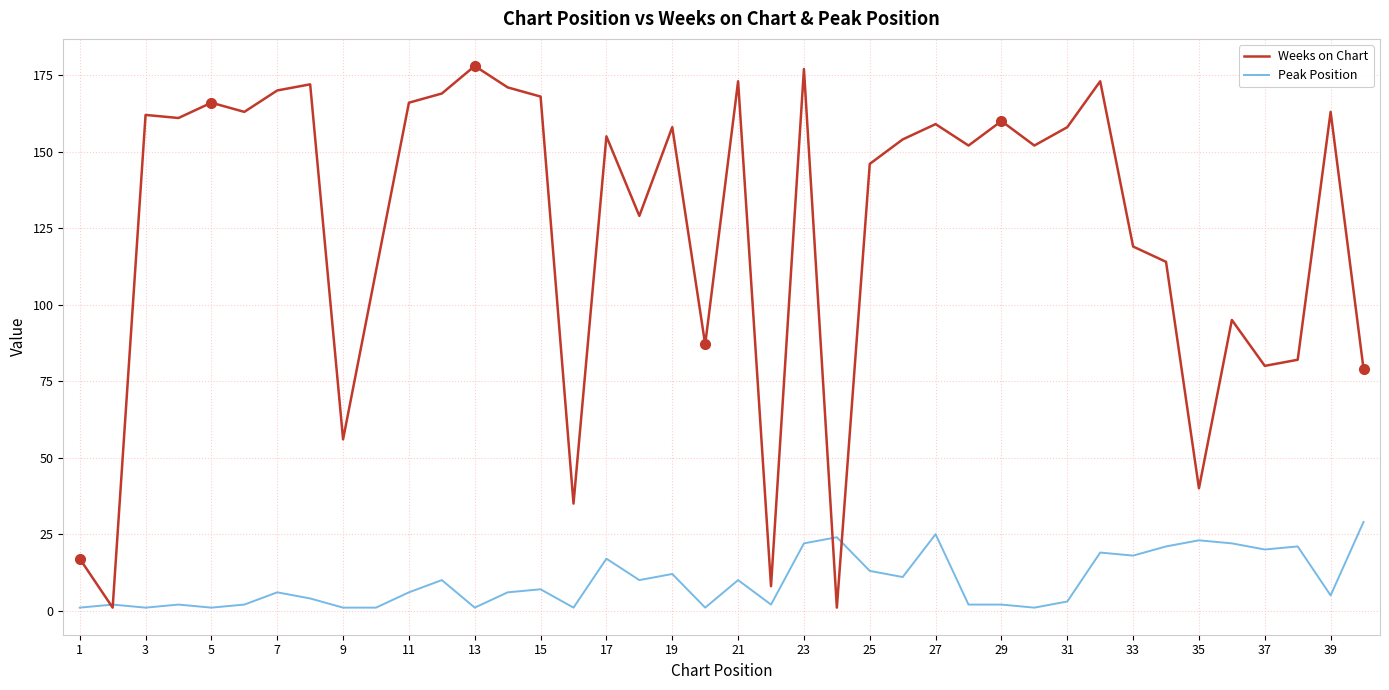

Reading left to right, list all the values displayed in this chart.

Weeks on Chart: 17	1	162	161	166	163	170	172	56	111	166	169	178	171	168	35	155	129	158	87	173	8	177	1	146	154	159	152	160	152	158	173	119	114	40	95	80	82	163	79
Peak Position: 1	2	1	2	1	2	6	4	1	1	6	10	1	6	7	1	17	10	12	1	10	2	22	24	13	11	25	2	2	1	3	19	18	21	23	22	20	21	5	29